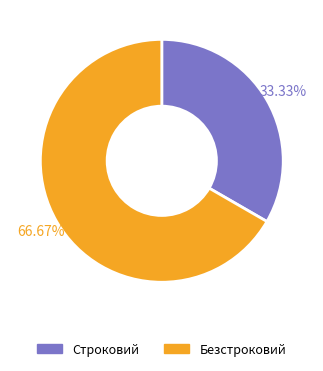

How many slices are in this pie chart?

2